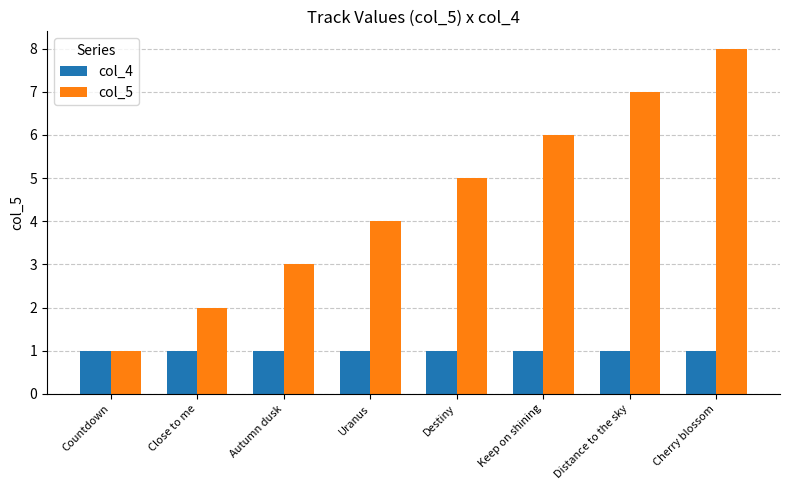

The value of col_5 at Cherry blossom is 13. True or false?

False